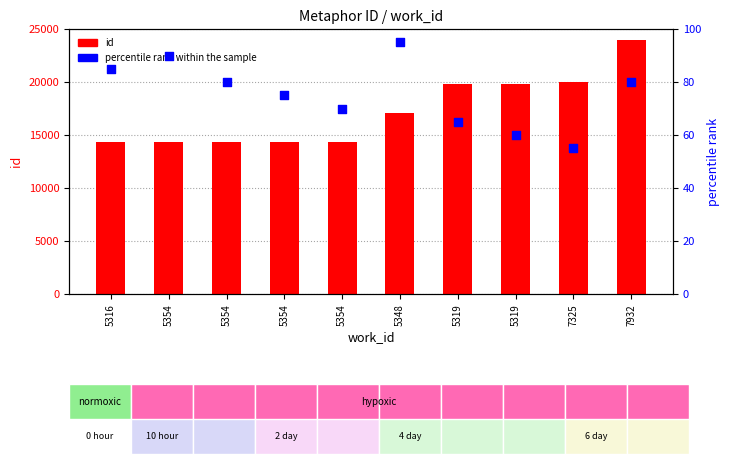

At which category is the sum across all series the highest?

7932